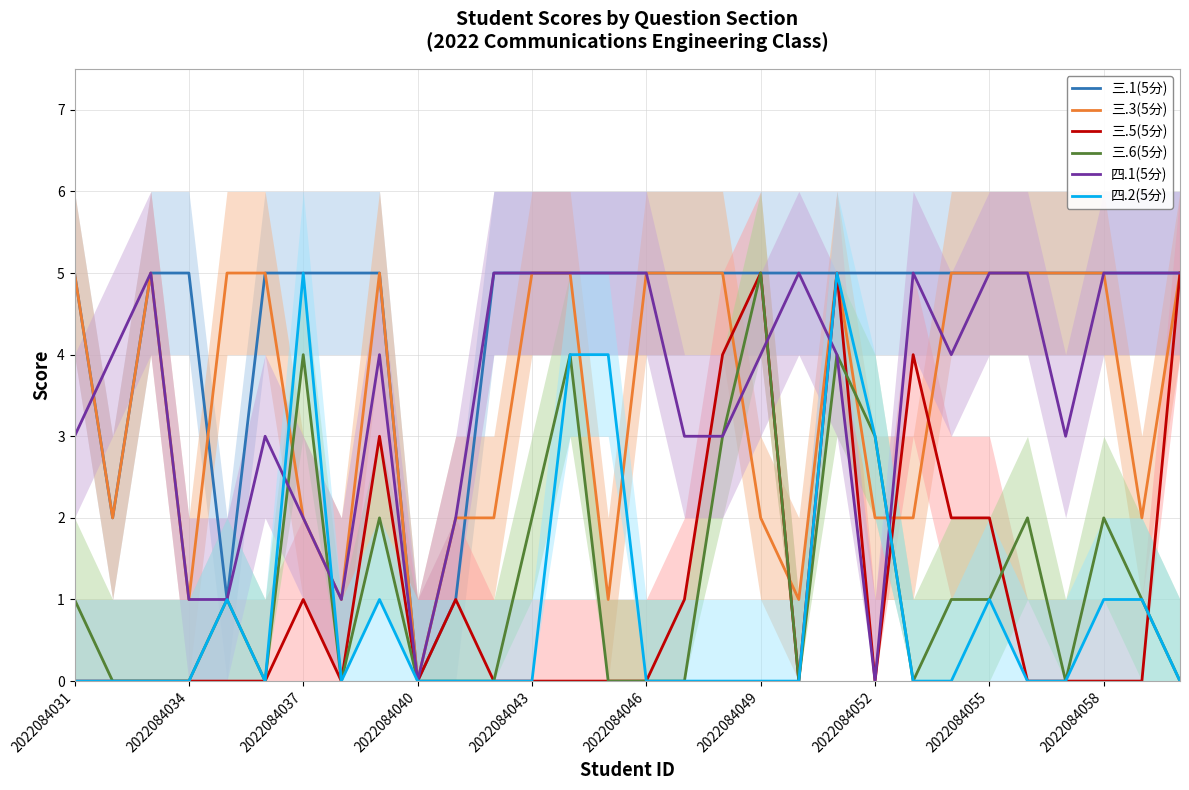

Which series has the widest spread of values?

三.1(5分)